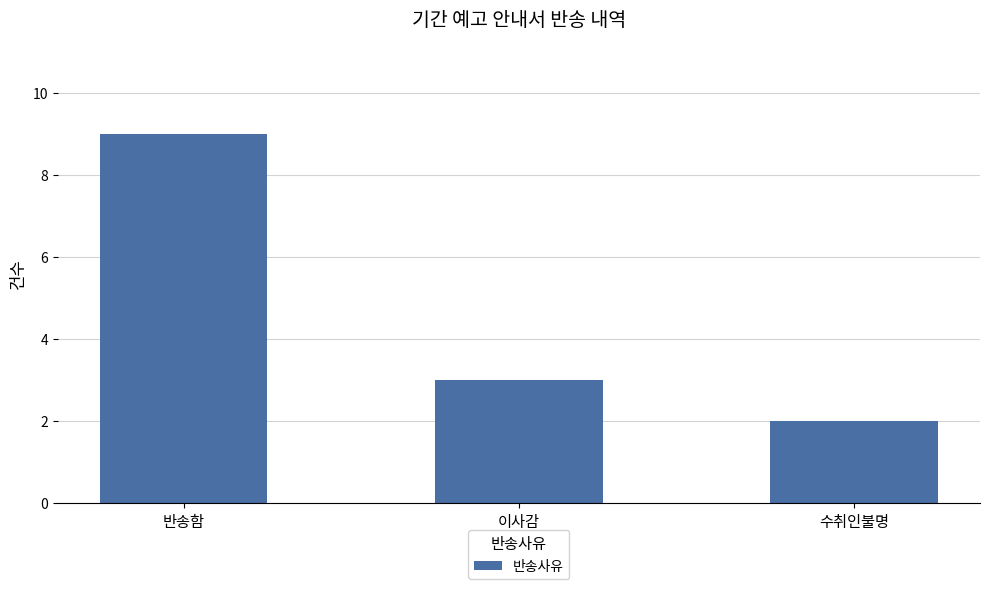

What is the minimum value shown in the chart?

2